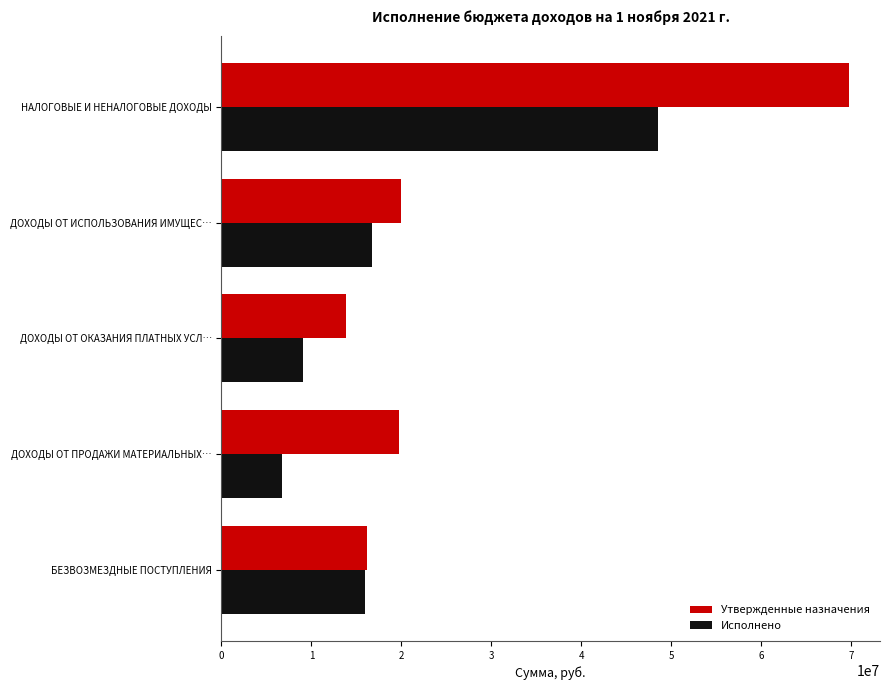

What is the difference between the maximum and second lowest values in the Исполнено series?

39453553.9